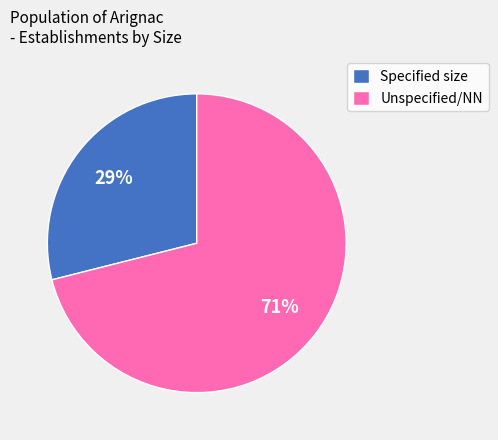

Is there a majority slice in this chart?

Yes